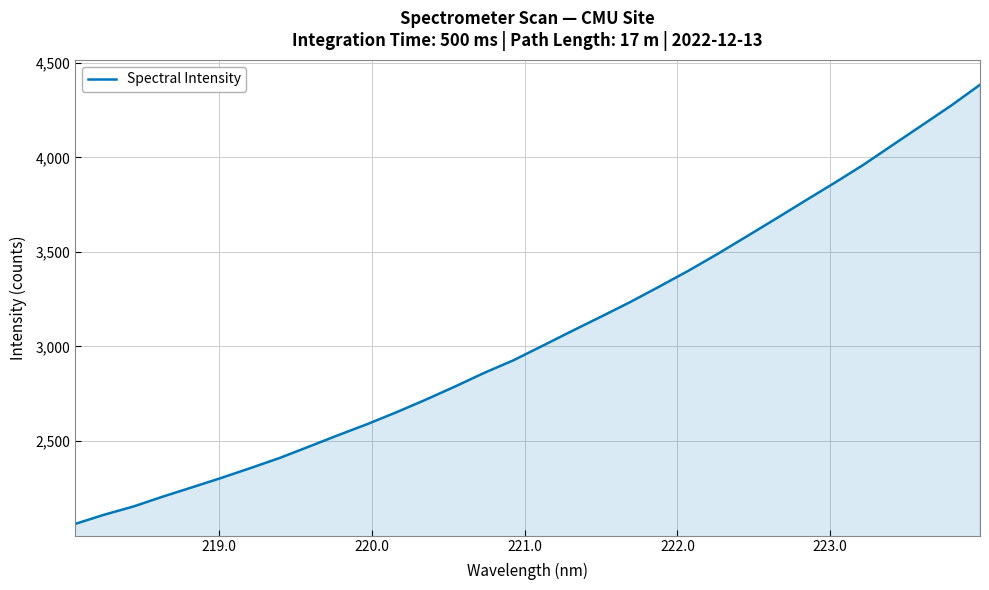

What is the minimum value shown in the chart?

2062.2